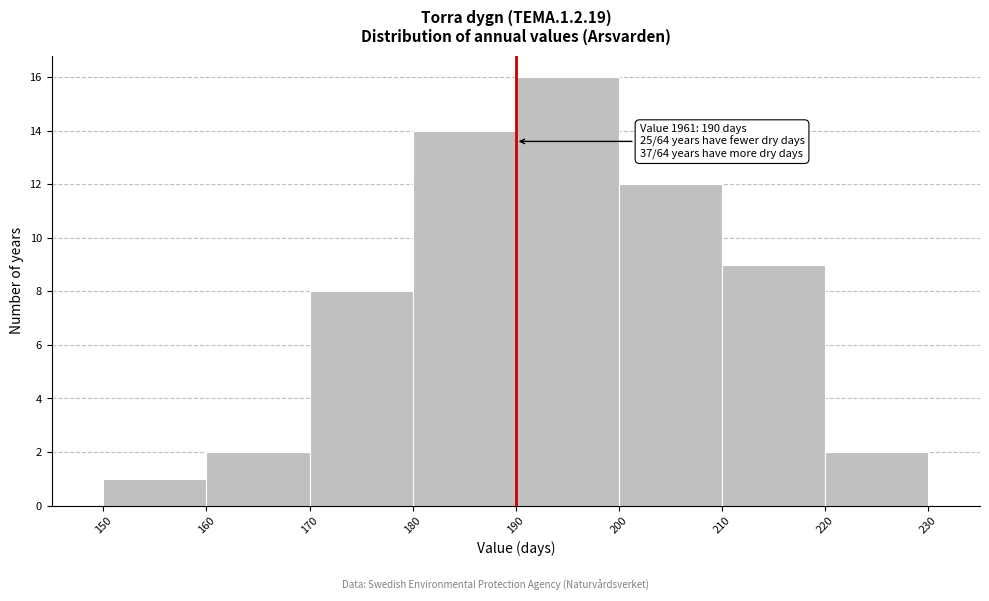

Which range on the x-axis has the tallest bar?

190 to 200